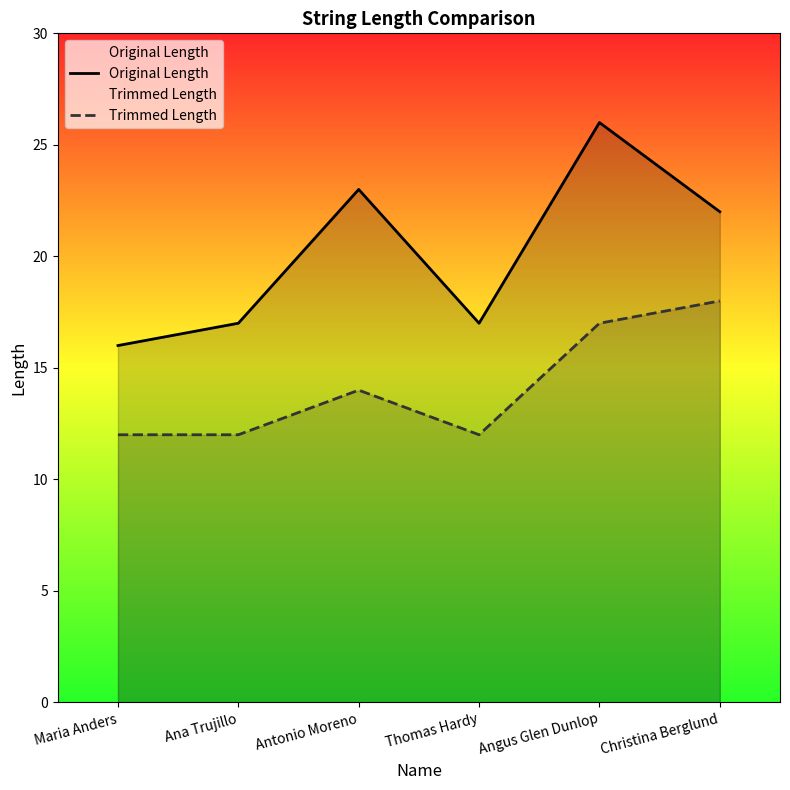

What is the label of the 3rd point from the left?

Antonio Moreno